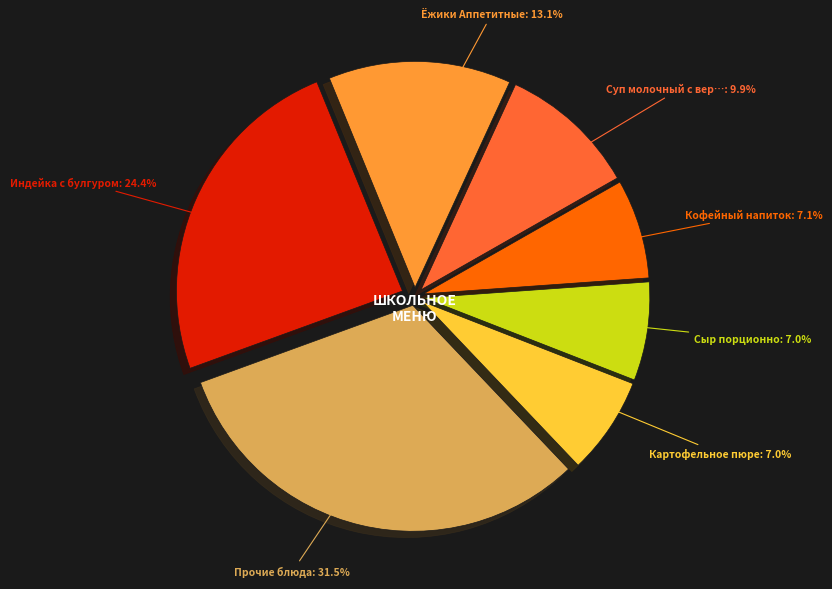

Is there a majority slice in this chart?

No